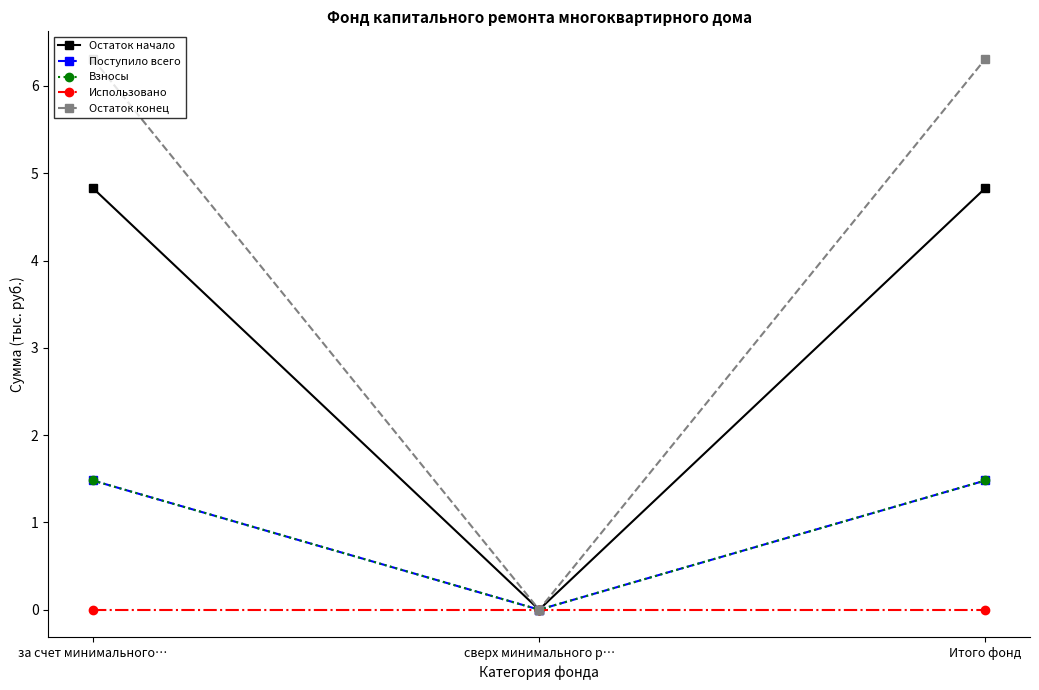

Reading left to right, transcribe all the data shown in this chart.

Остаток начало: за счет минимального…=4.8	сверх минимального р…=0.0	Итого фонд=4.8
Поступило всего: за счет минимального…=1.5	сверх минимального р…=0.0	Итого фонд=1.5
Взносы: за счет минимального…=1.5	сверх минимального р…=0.0	Итого фонд=1.5
Использовано: за счет минимального…=0.0	сверх минимального р…=0.0	Итого фонд=0.0
Остаток конец: за счет минимального…=6.3	сверх минимального р…=0.0	Итого фонд=6.3